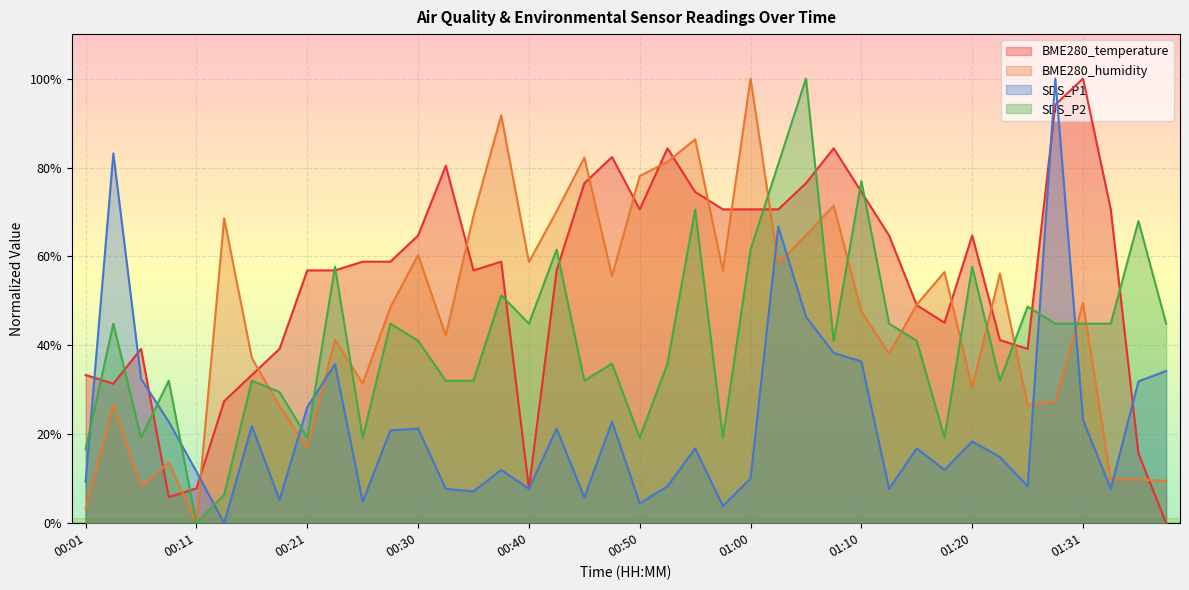

How many positive values does the SDS_P2 series have?

39